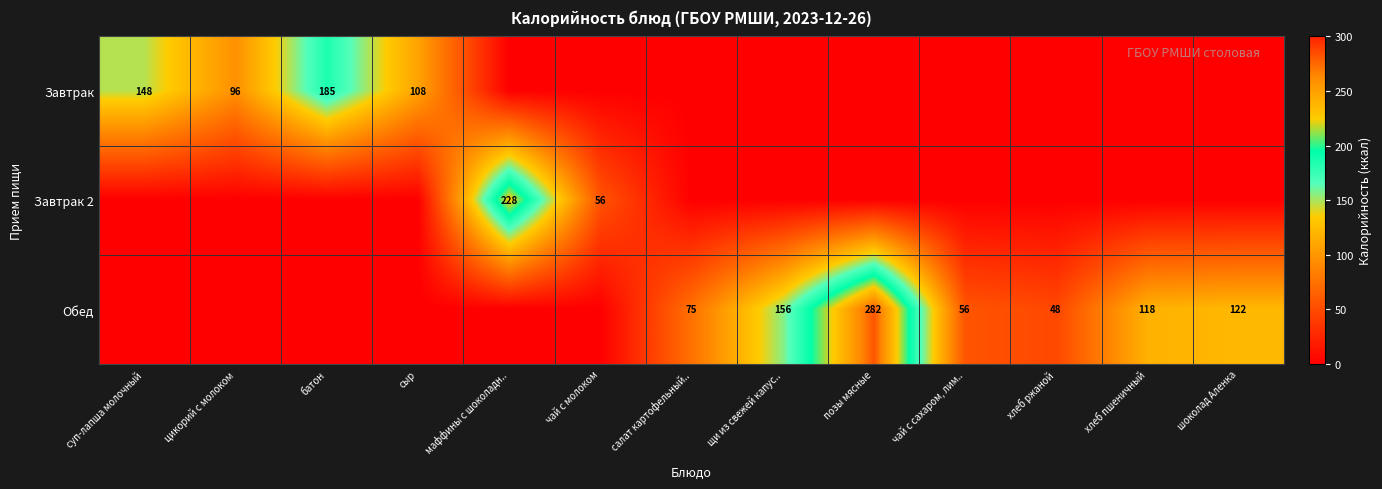

Is it true that Обед equals 75 at салат картофельный..?

True